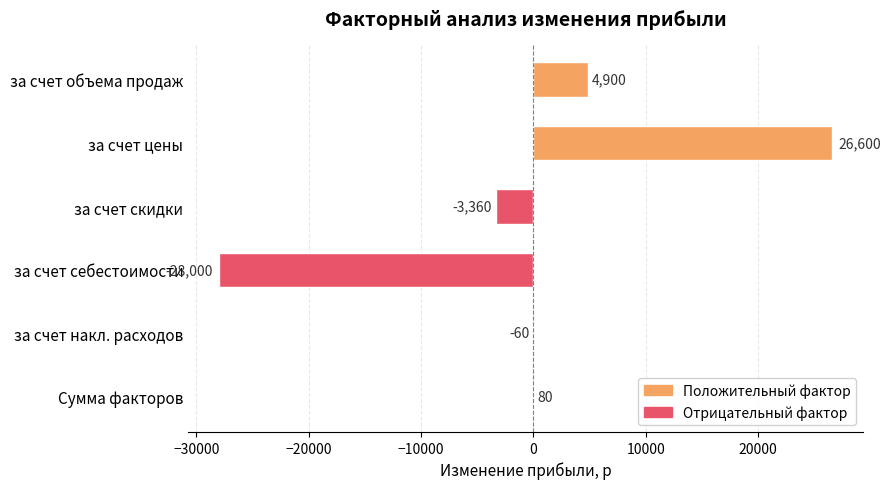

What is the maximum value shown in the chart?

26600